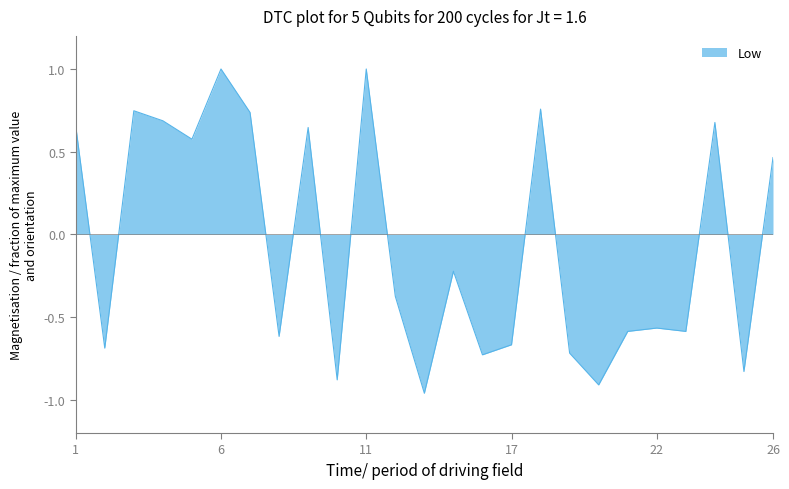

What is the difference between the maximum and minimum values?

2.0